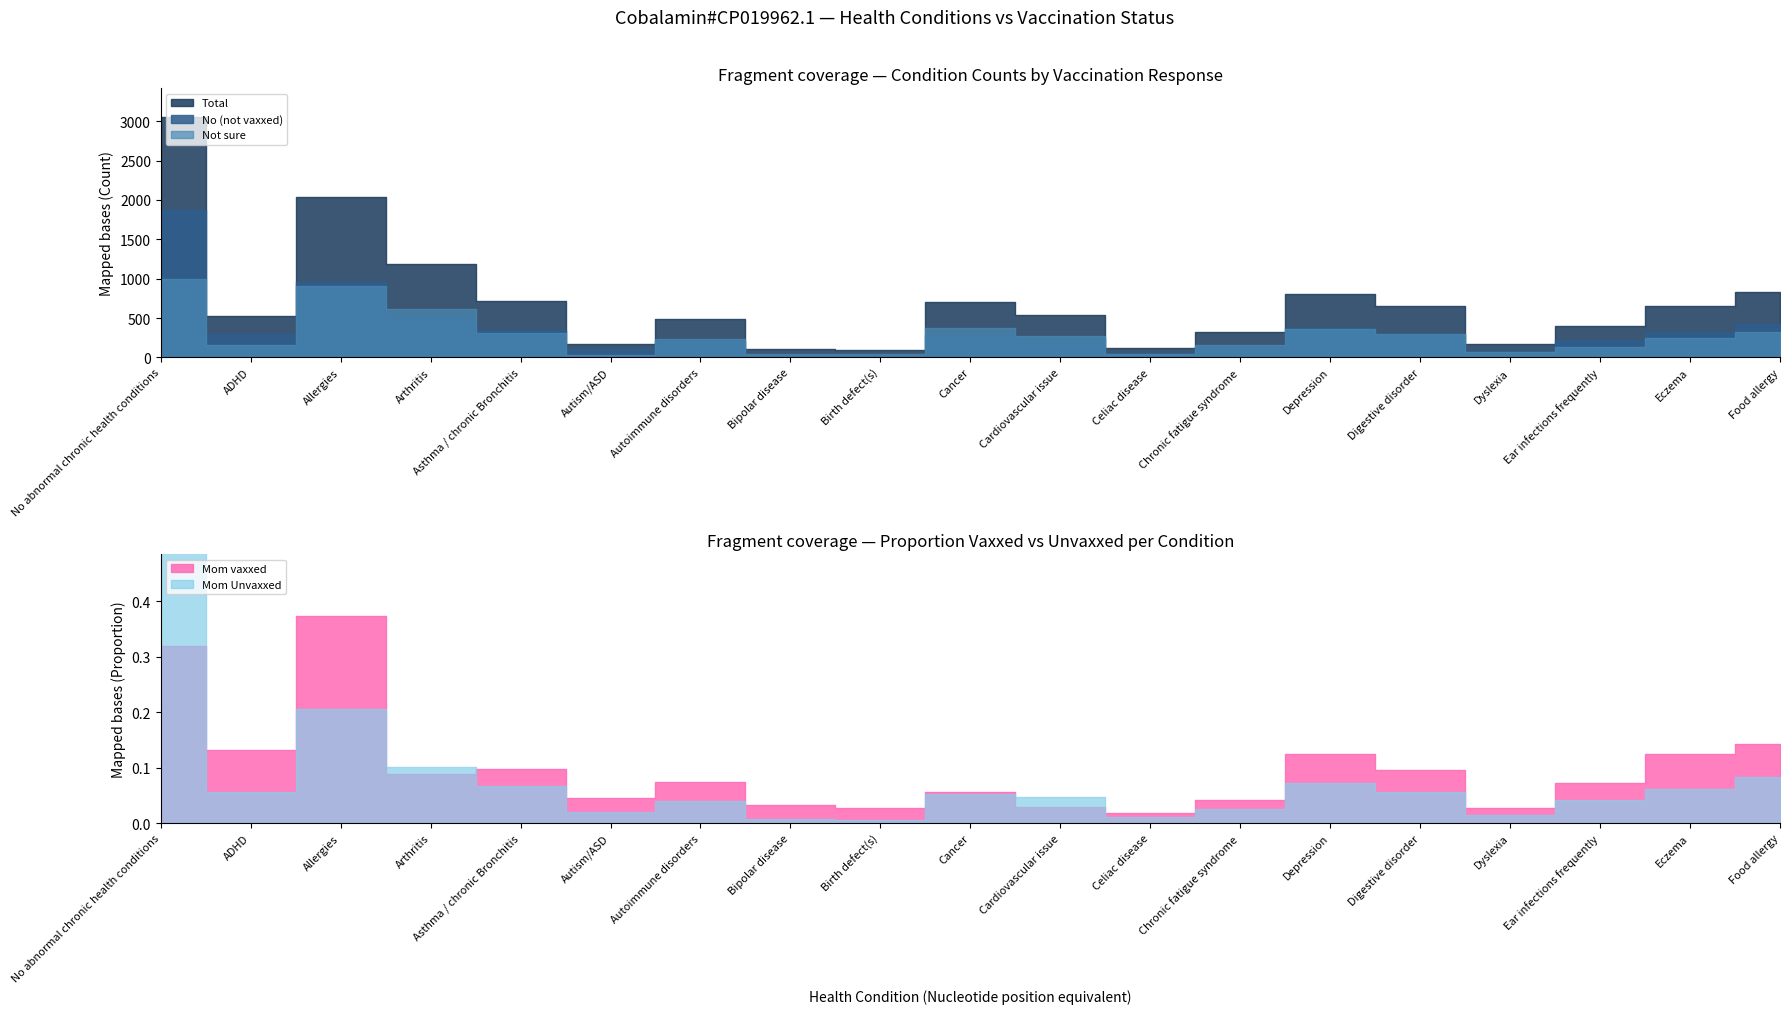

The value of Mom vaxxed at ADHD is 0.1. True or false?

False